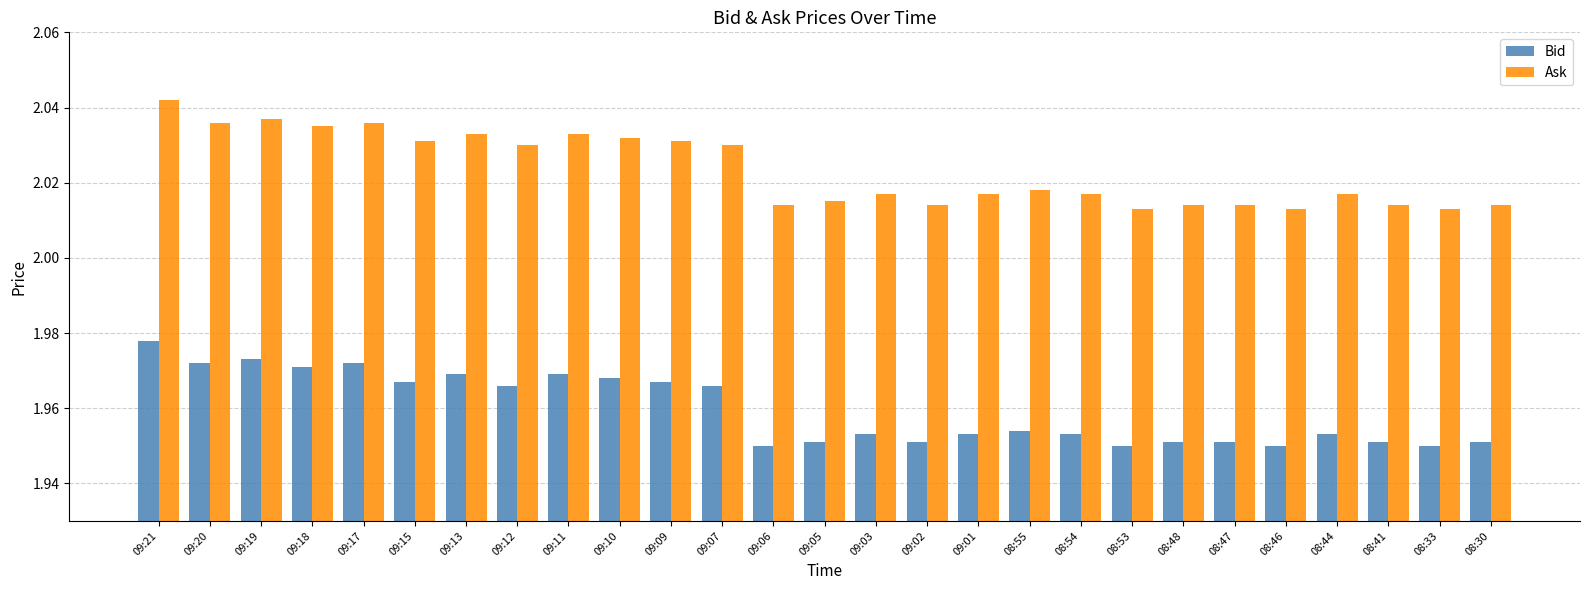

Is it true that Ask equals 0.4 at 08:30?

False